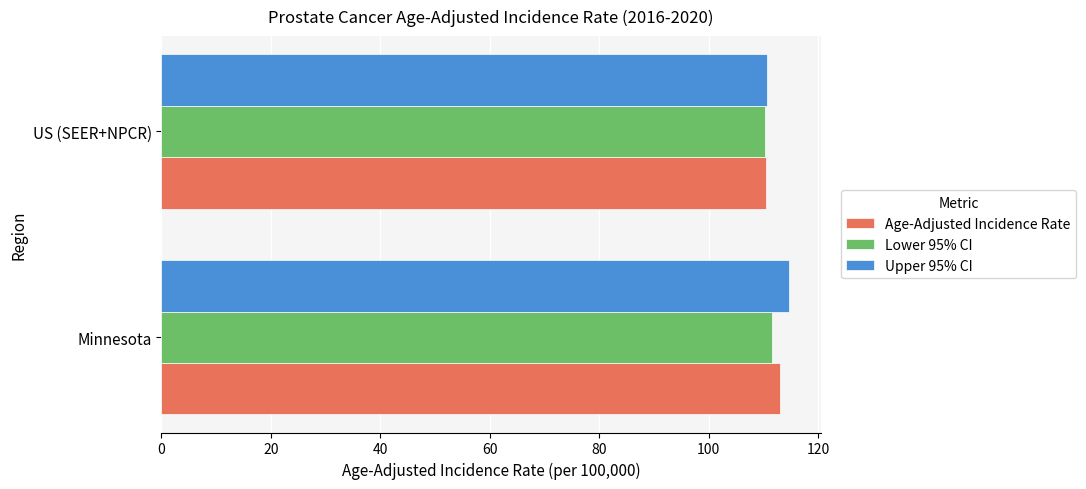

Rank the categories by Upper 95% CI value from lowest to highest.

US (SEER+NPCR), Minnesota